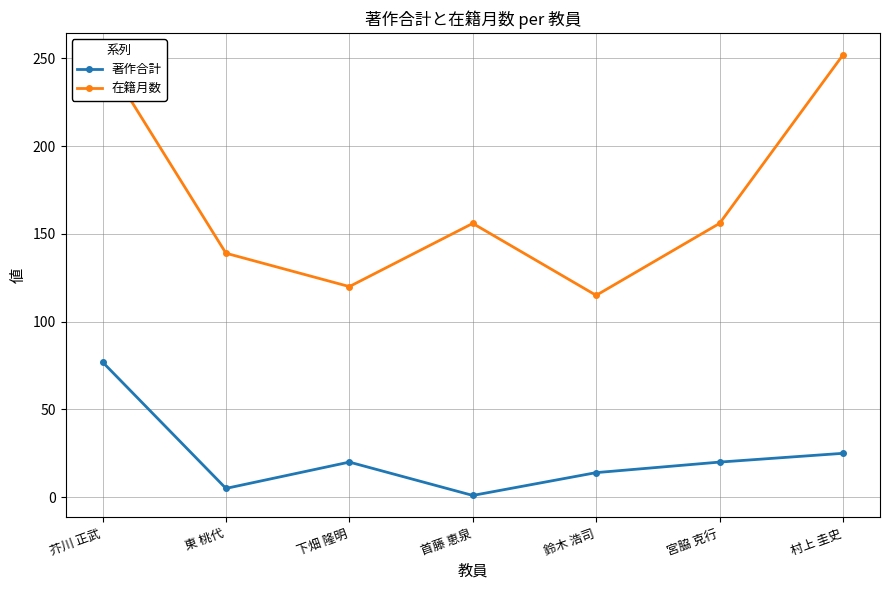

How many data points in 在籍月数 are above 156?

2